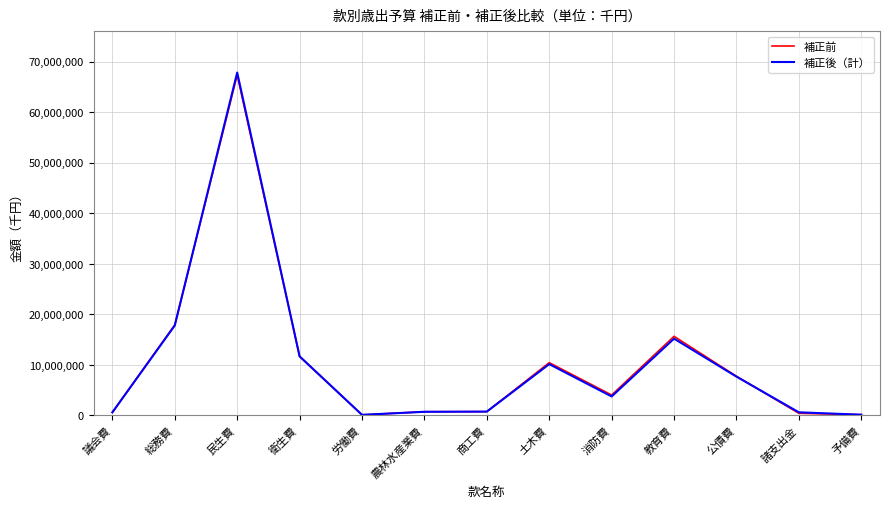

Which series has the largest range (max minus min)?

補正後（計）